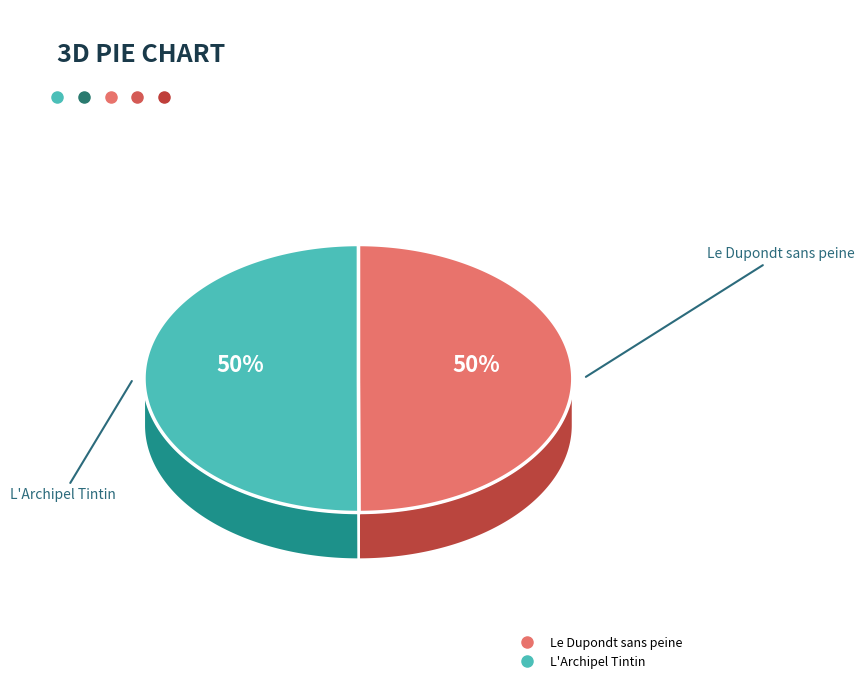

Which has a higher value, Le Dupondt sans peine or L'Archipel Tintin?

L'Archipel Tintin